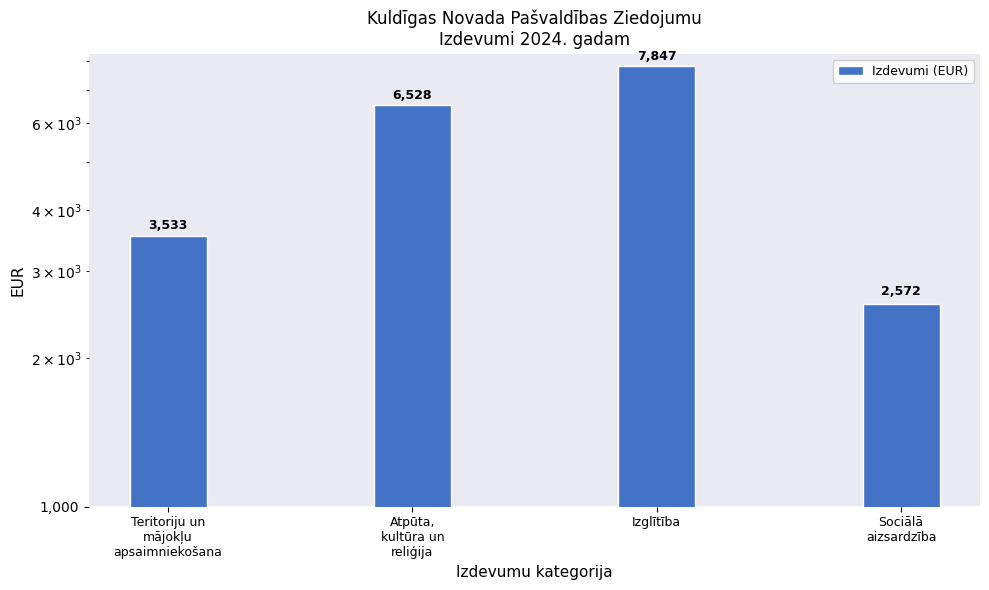

Count the values in the range 3533 to 7847.

3